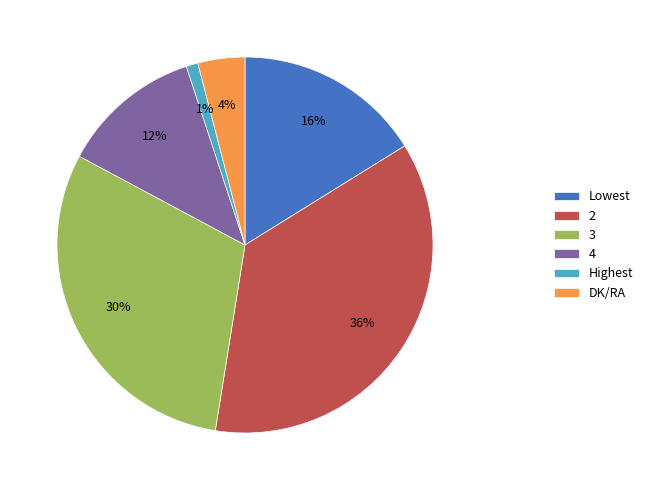

Rank the categories by value from lowest to highest.

Highest, DK/RA, 4, Lowest, 3, 2